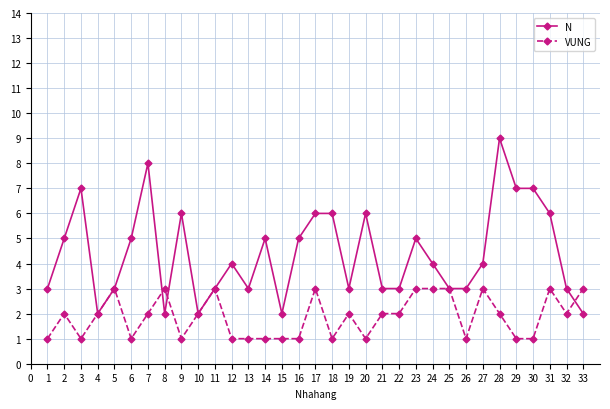

The value of VUNG at 21 is 3. True or false?

False